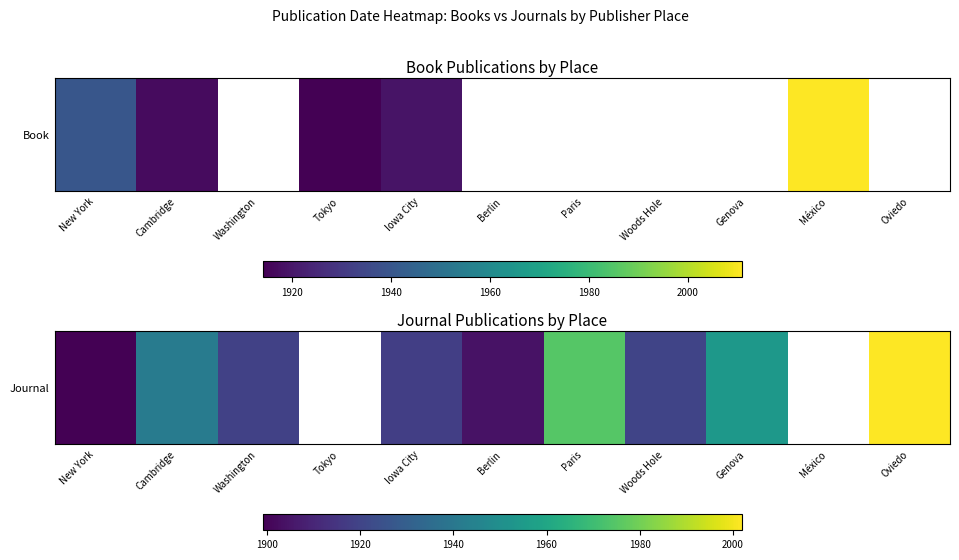

Count the number of categories in the chart.

11